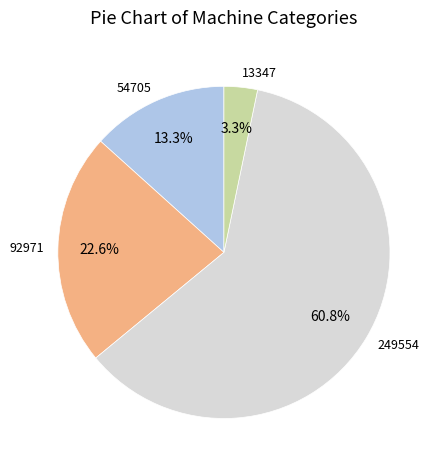

Do 249554 and 54705 together represent more than half of the pie?

Yes